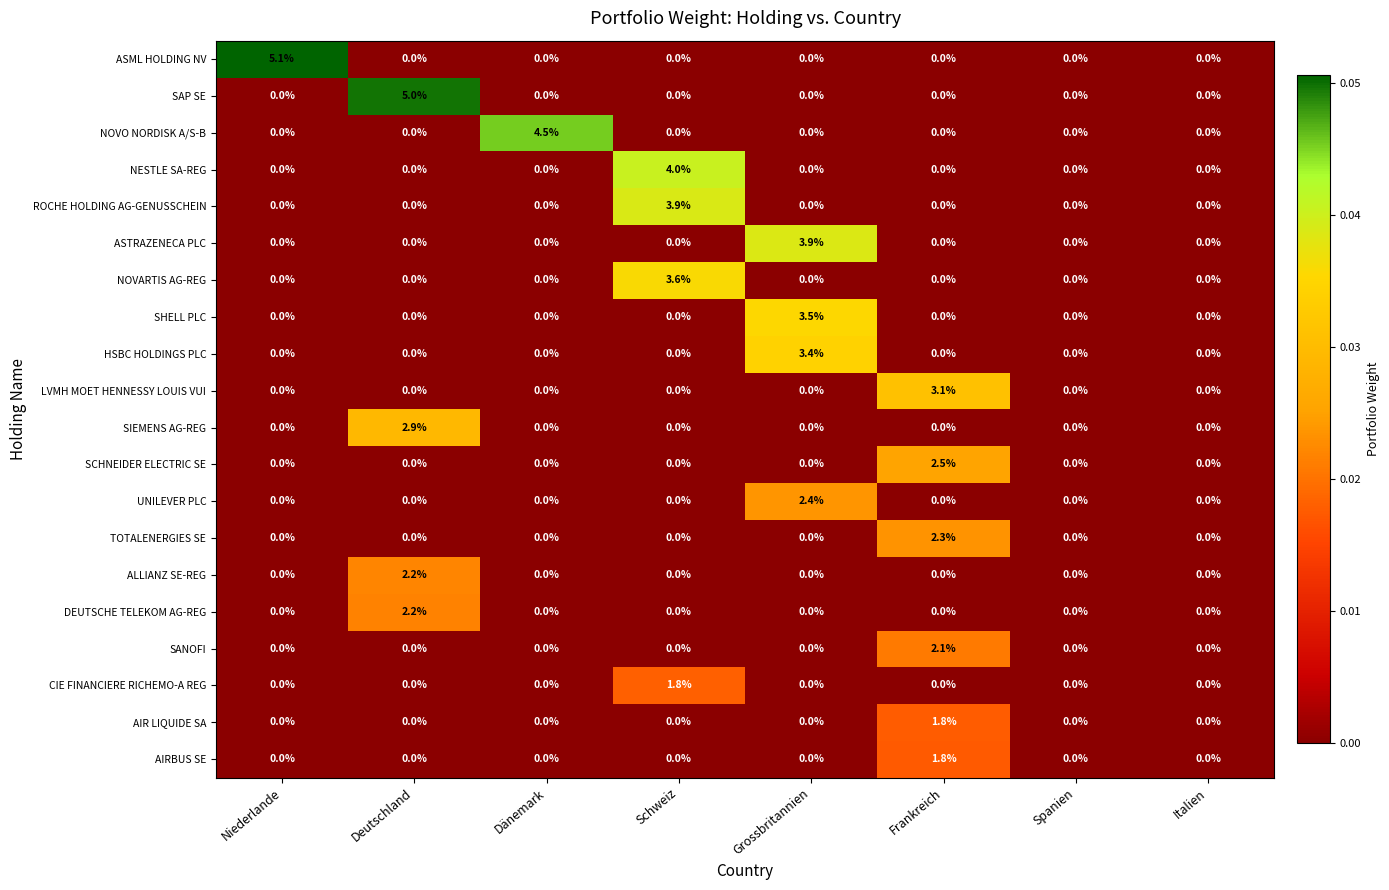

Which series has the largest total across all categories?

ASML HOLDING NV